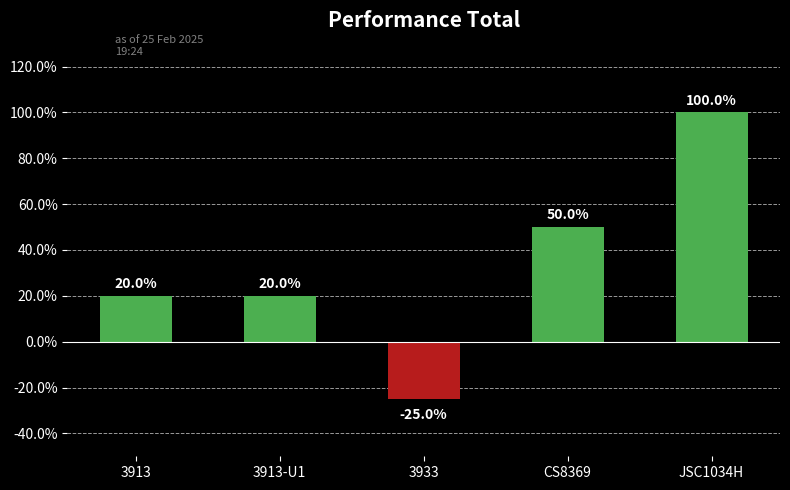

How many negative values are there?

1